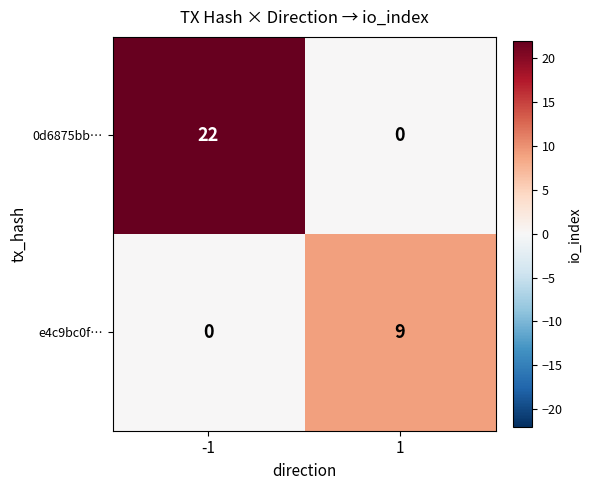

Reading right to left, transcribe all the data shown in this chart.

0d6875bb…: 0	22
e4c9bc0f…: 9	0